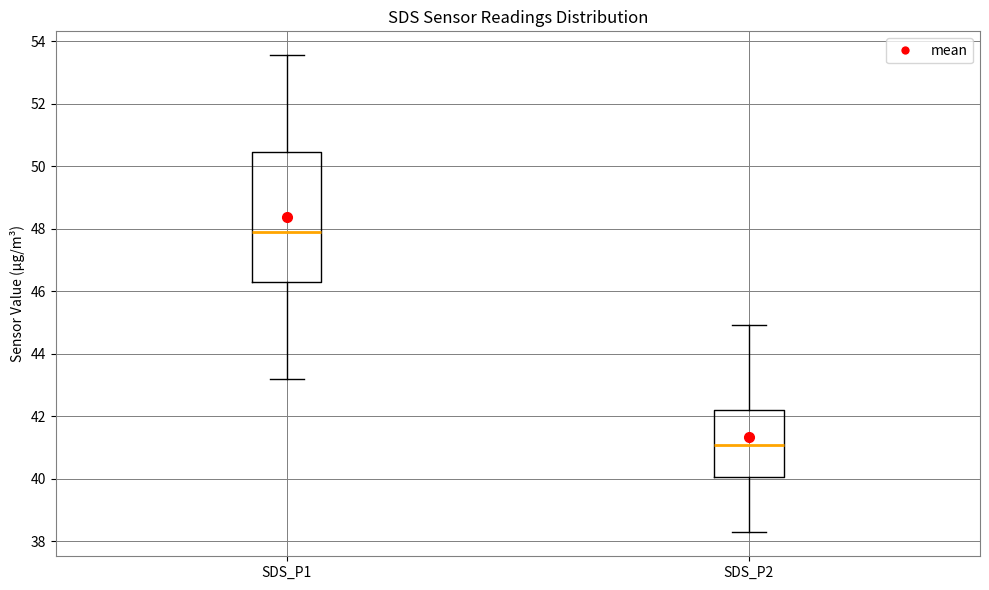

Reading left to right, transcribe this box plot: for each box, give where its median line is, the range the box spans, and where its two whiskers end, as read against the y-axis. The values are not printed on the chart, so give them approximately, as read against the axis.

SDS_P1: median 48.0, box 46.4 to 50.4, whiskers 43.2 to 53.6
SDS_P2: median 41.0, box 40.0 to 42.2, whiskers 38.2 to 45.0